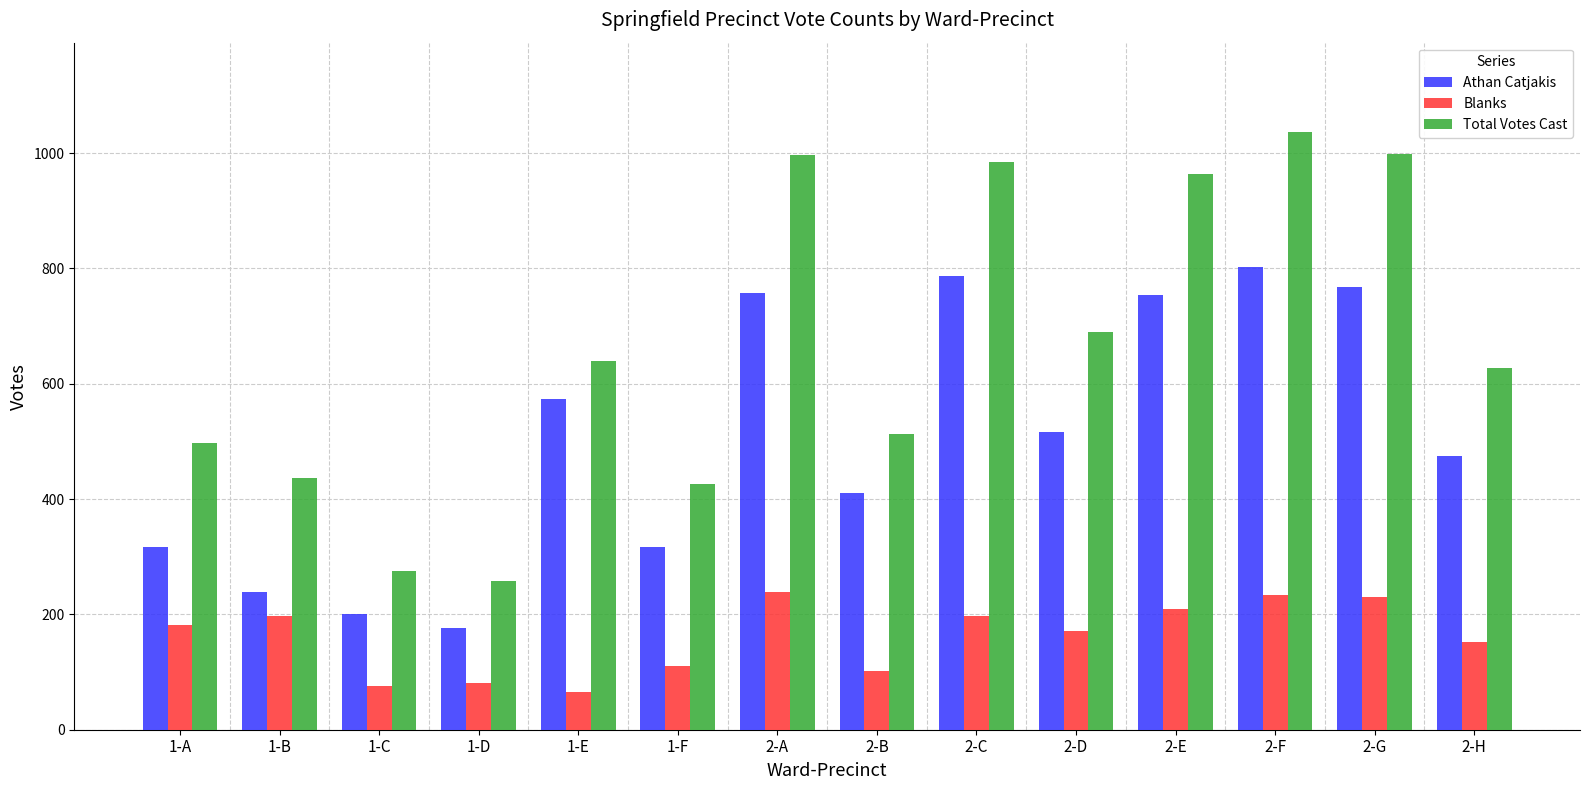

Rank the series by their average value, from highest to lowest.

Total Votes Cast, Athan Catjakis, Blanks